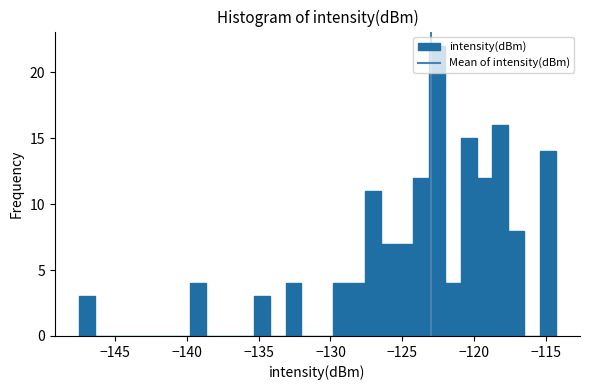

Around what value on the x-axis is the tallest bar? Give the approximate position of its centre, as read against the axis.

-122.5